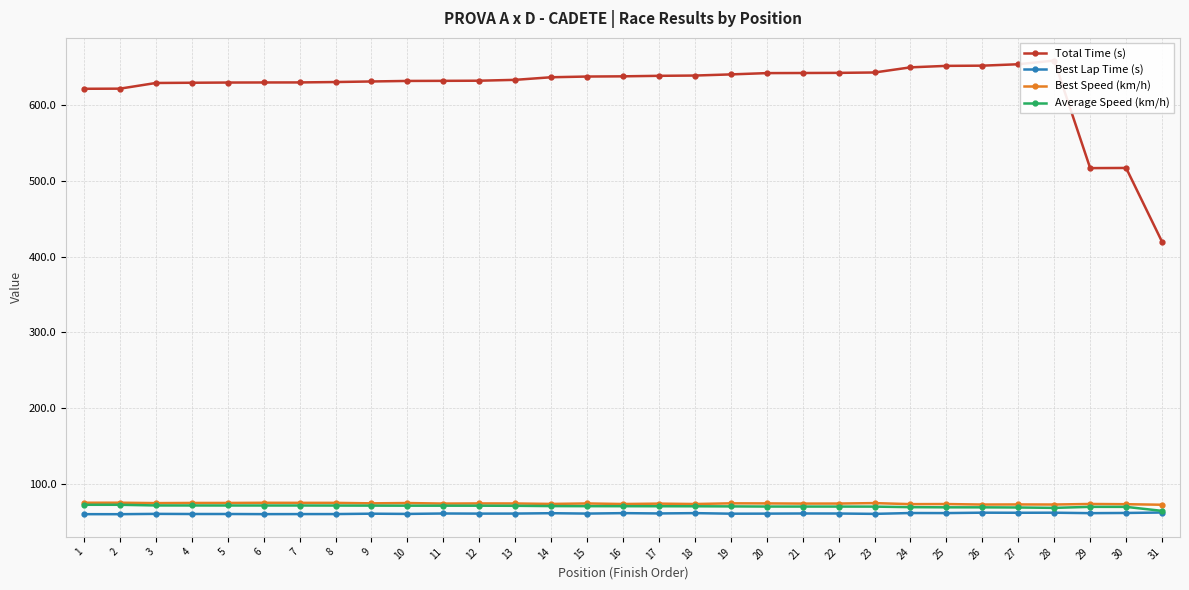

What is the difference between the maximum and minimum values in the Best Speed (km/h) series?

2.7